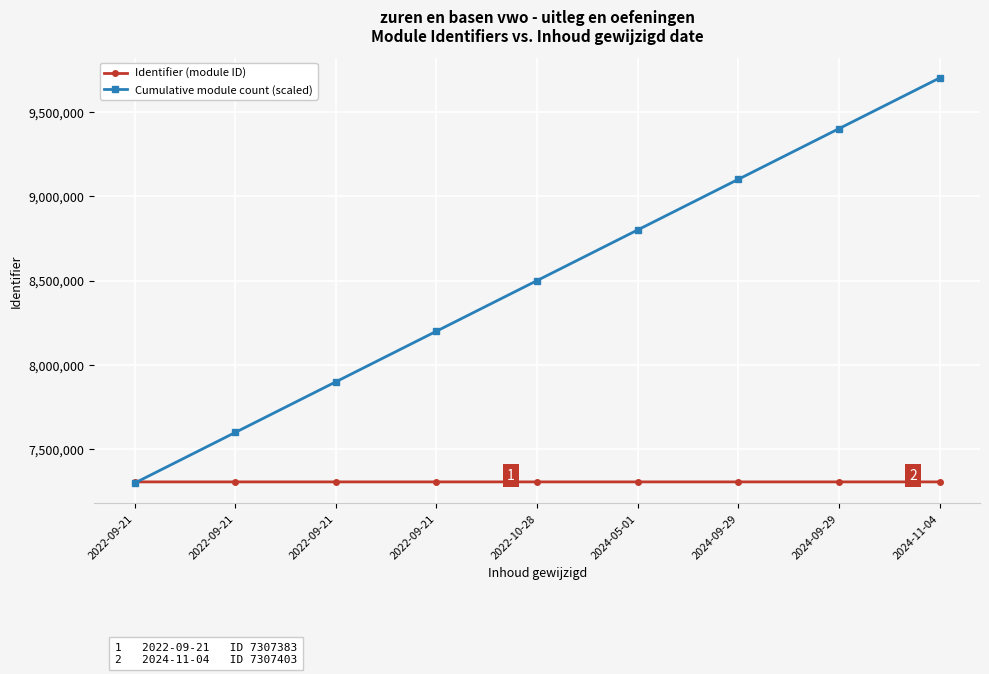

Reading left to right, extract all data points from this chart.

Identifier (module ID): 2022-09-21=7307364	2022-09-21=7307369	2022-09-21=7307388	2022-09-21=7307391	2022-10-28=7307397	2024-05-01=7307383	2024-09-29=7307373	2024-09-29=7307377	2024-11-04=7307403
Cumulative module count (scaled): 2022-09-21=7300000	2022-09-21=7600000	2022-09-21=7900000	2022-09-21=8200000	2022-10-28=8500000	2024-05-01=8800000	2024-09-29=9100000	2024-09-29=9400000	2024-11-04=9700000